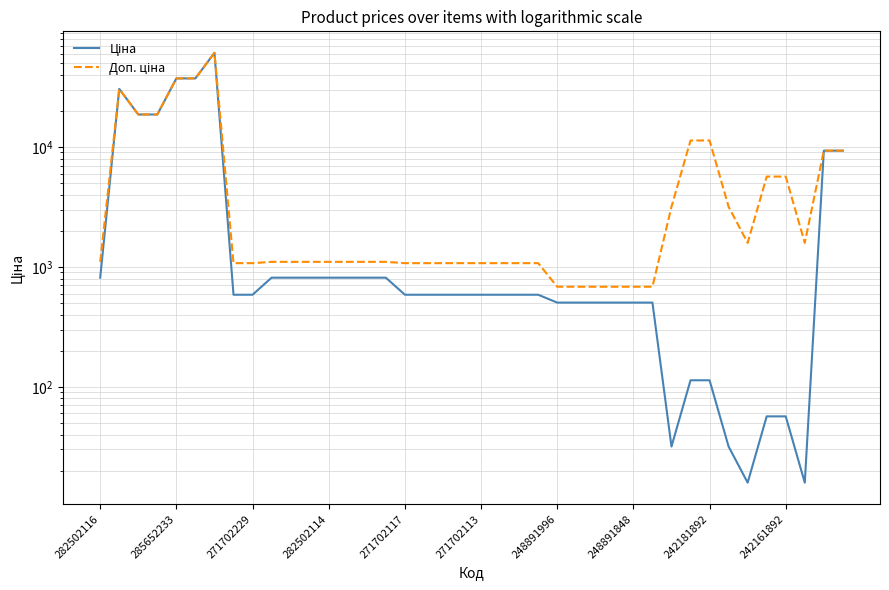

List the series in order of their overall mean, highest first.

Доп. ціна, Ціна